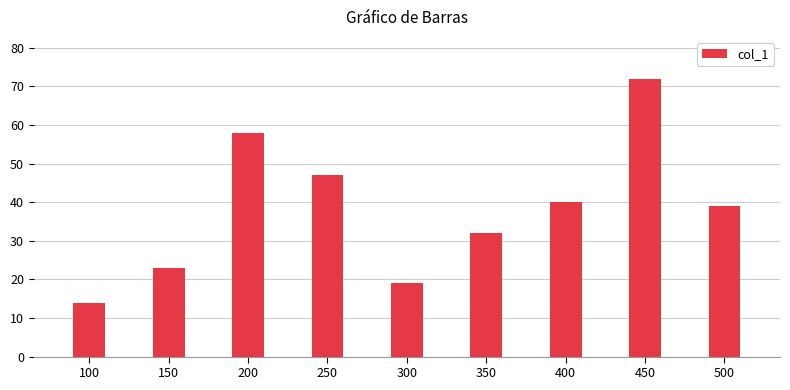

True or false: the data shows 30 at 300.

False